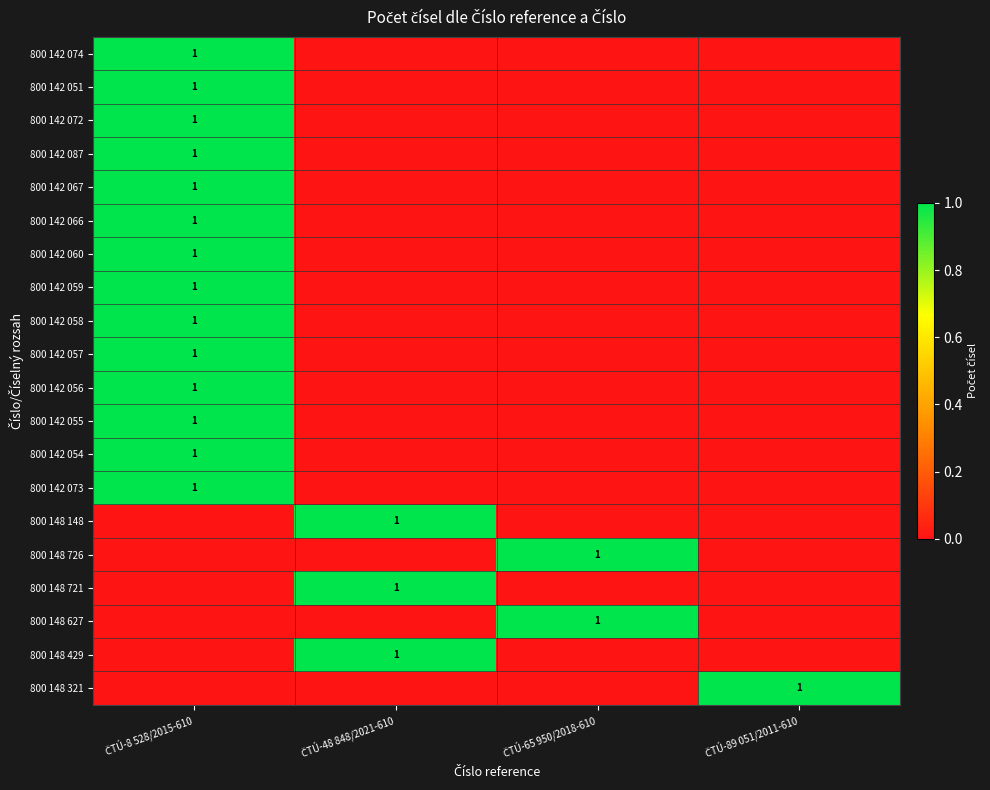

List the labels in order of 800 148 726 value, smallest first.

ČTÚ-8 528/2015-610, ČTÚ-48 848/2021-610, ČTÚ-89 051/2011-610, ČTÚ-65 950/2018-610